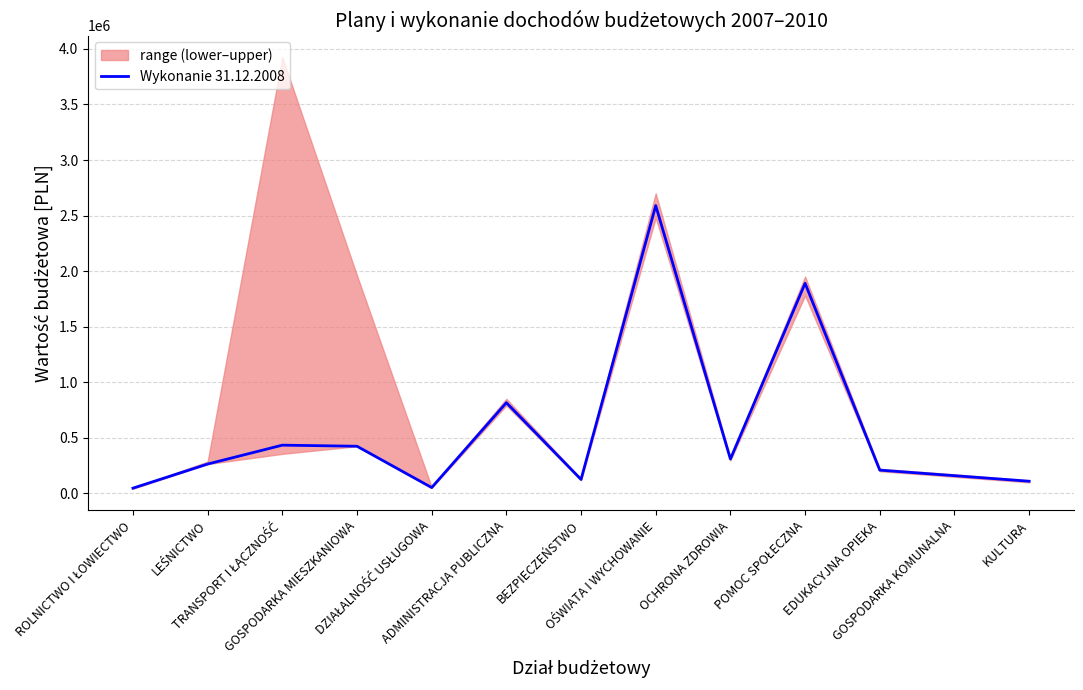

Reading right to left, list all the values displayed in this chart.

KULTURA=108000	GOSPODARKA KOMUNALNA=158000	EDUKACYJNA OPIEKA=208000	POMOC SPOŁECZNA=1890000	OCHRONA ZDROWIA=308000	OŚWIATA I WYCHOWANIE=2590000	BEZPIECZEŃSTWO=124000	ADMINISTRACJA PUBLICZNA=815000	DZIAŁALNOŚĆ USŁUGOWA=51000	GOSPODARKA MIESZKANIOWA=423022	TRANSPORT I ŁĄCZNOŚĆ=432803	LEŚNICTWO=262759	ROLNICTWO I ŁOWIECTWO=45601